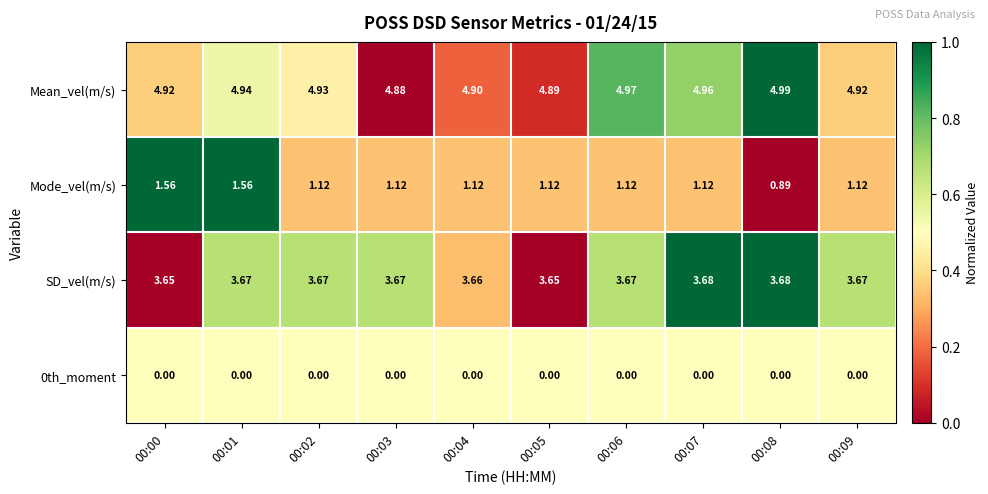

At how many categories does at least one series exceed 0?

10